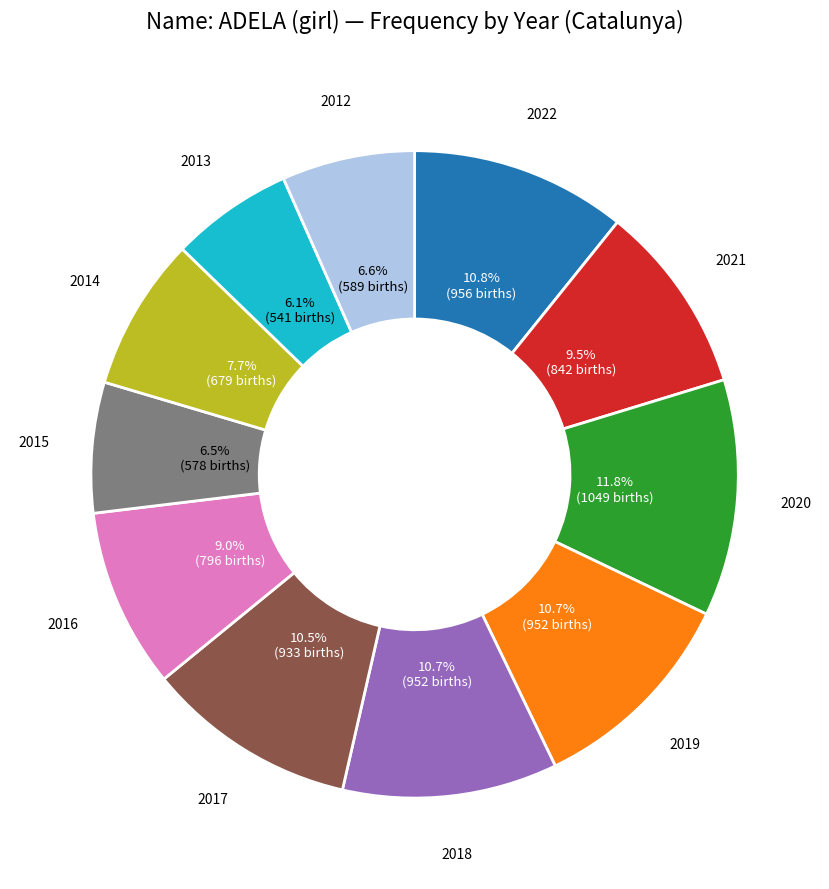

Is there any slice that represents more than half of the pie?

No